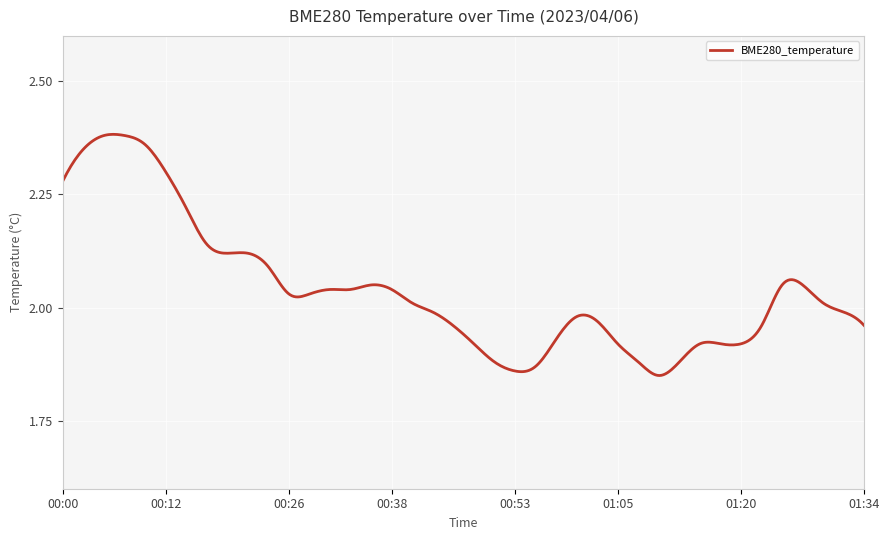

What is the difference between the maximum and minimum values?

0.5